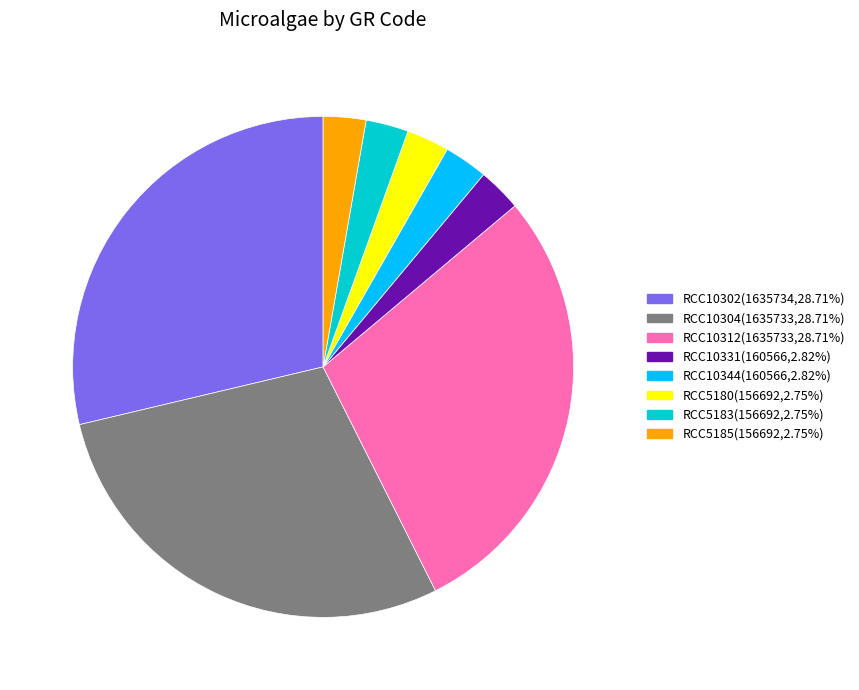

True or false: RCC10304 accounts for 29% of the total.

True